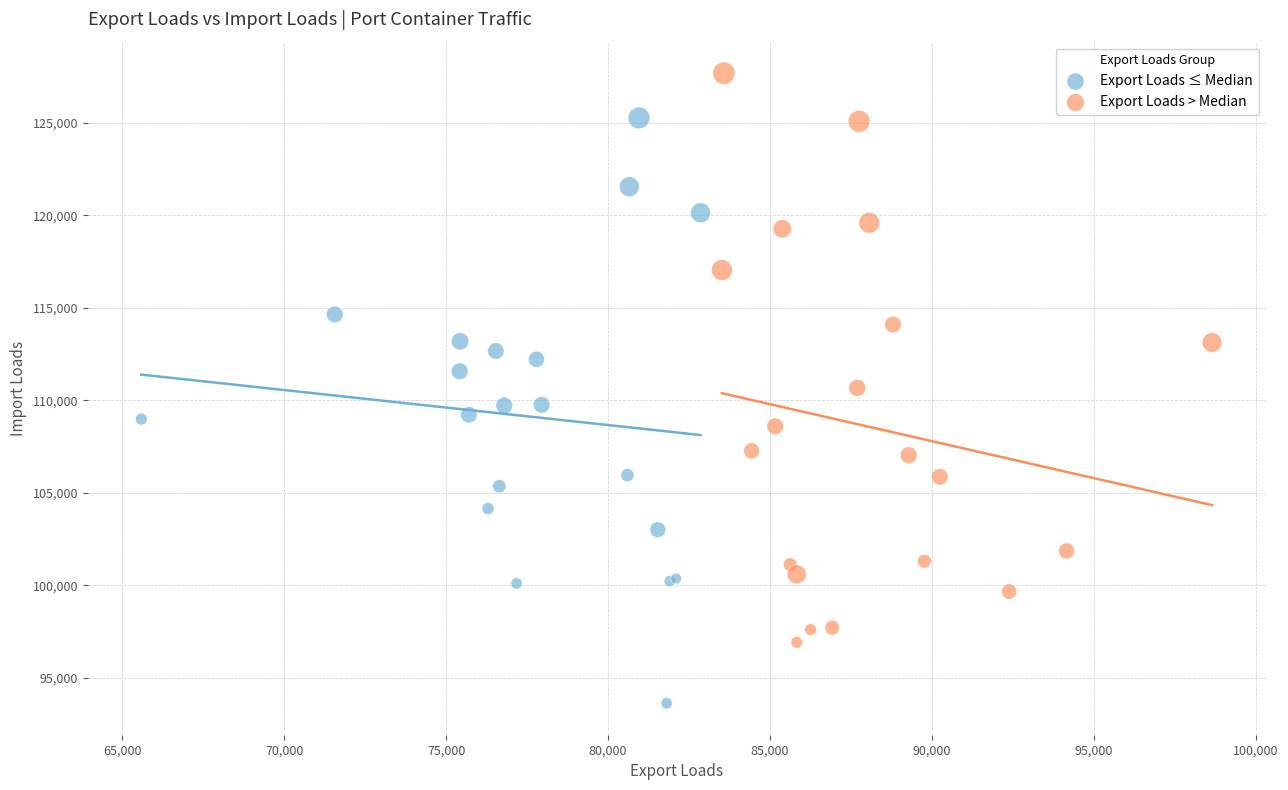

Which series reaches the minimum Y coordinate?

Export Loads ≤ Median